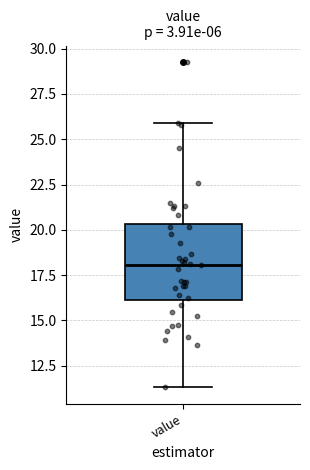

Where is the upper edge of the box for value on the y-axis? The values are not printed on the chart, so give them approximately, as read against the axis.

20.5